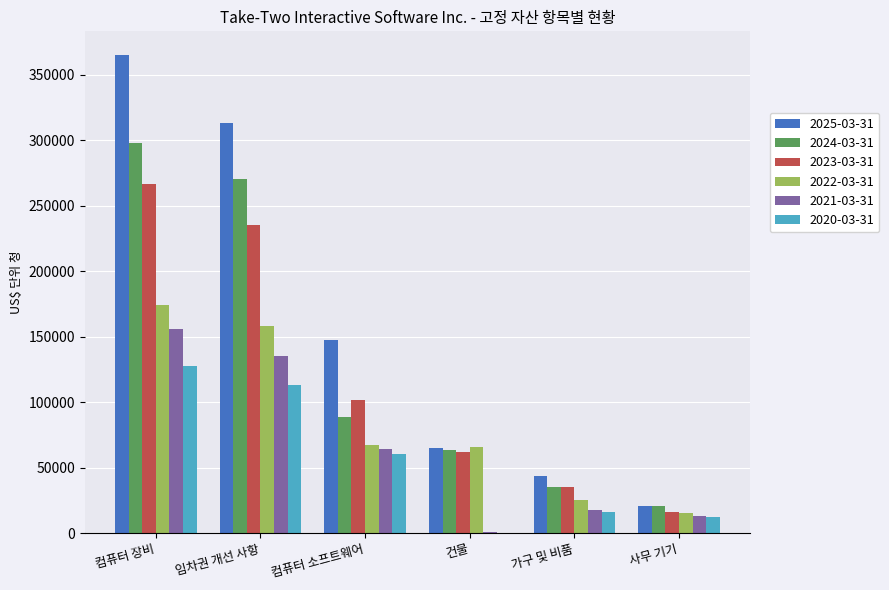

At which label does 2023-03-31 reach its peak?

컴퓨터 장비